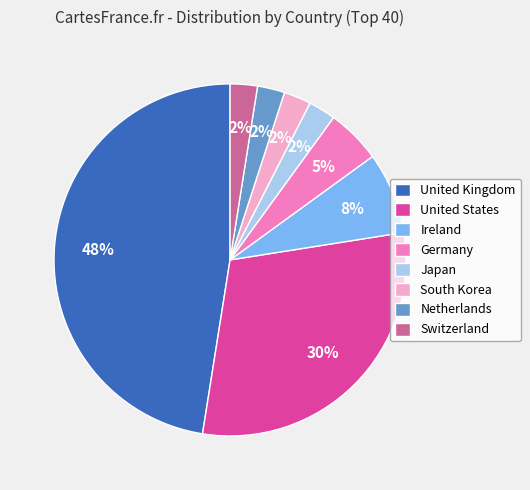

How many slices are in this pie chart?

8